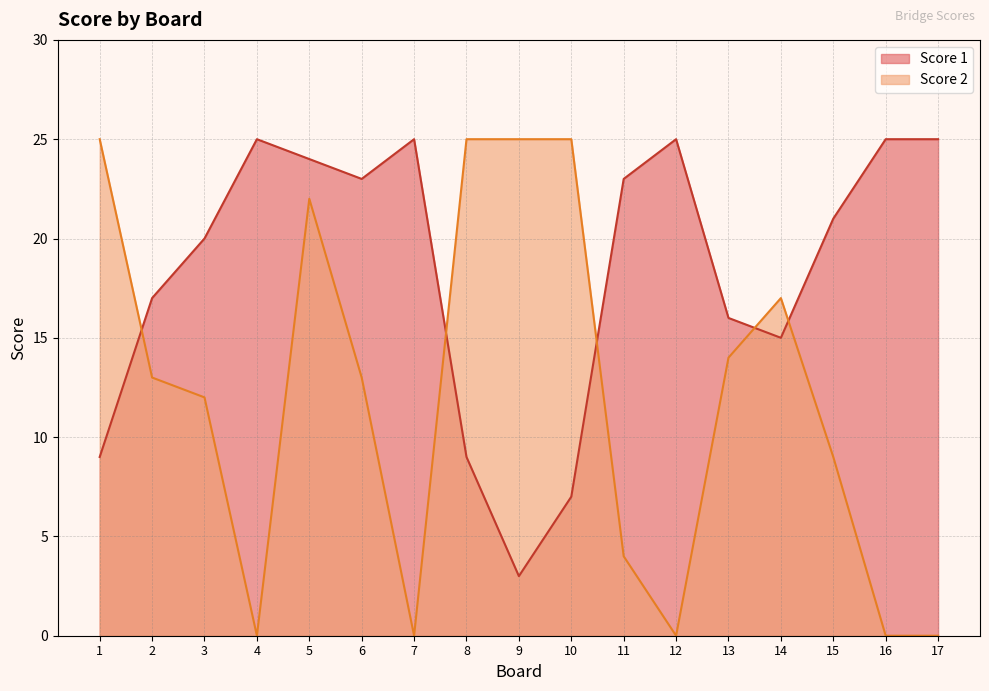

True or false: Score 1 has a value of 8 at 3.

False